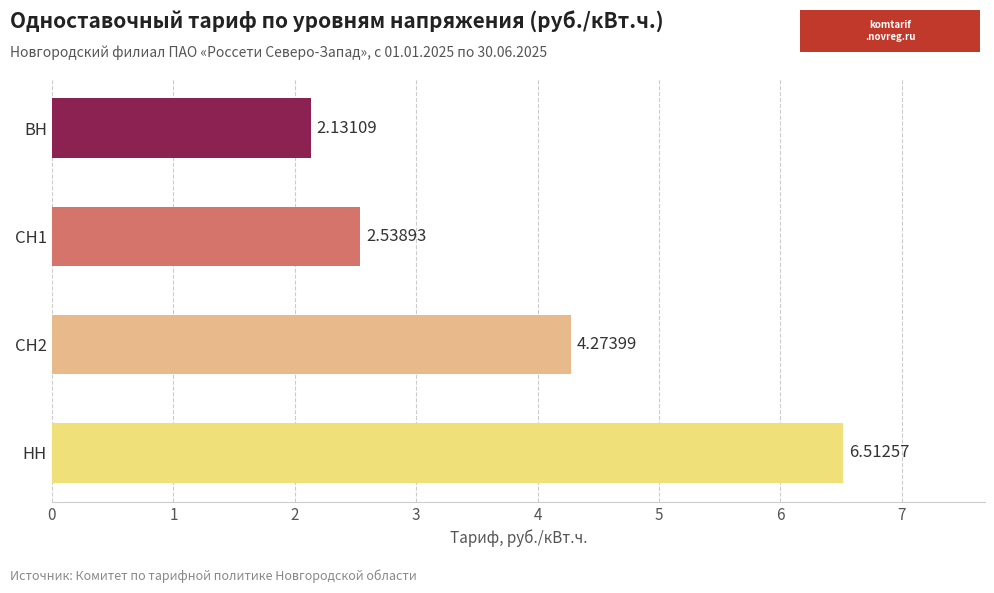

What is the difference between the values at СН1 and НН?

4.0